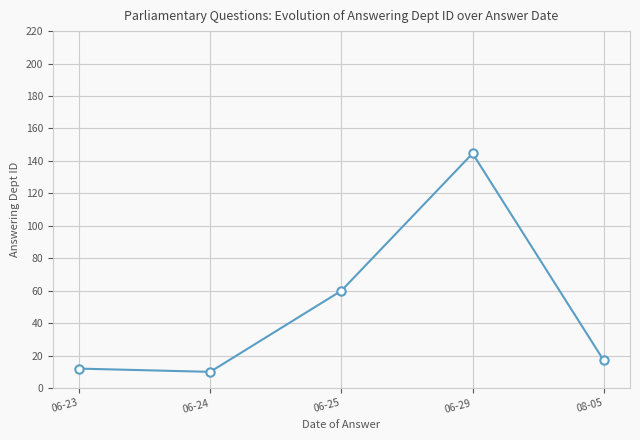

What is the change in value from 06-24 to 06-25?

+50.0